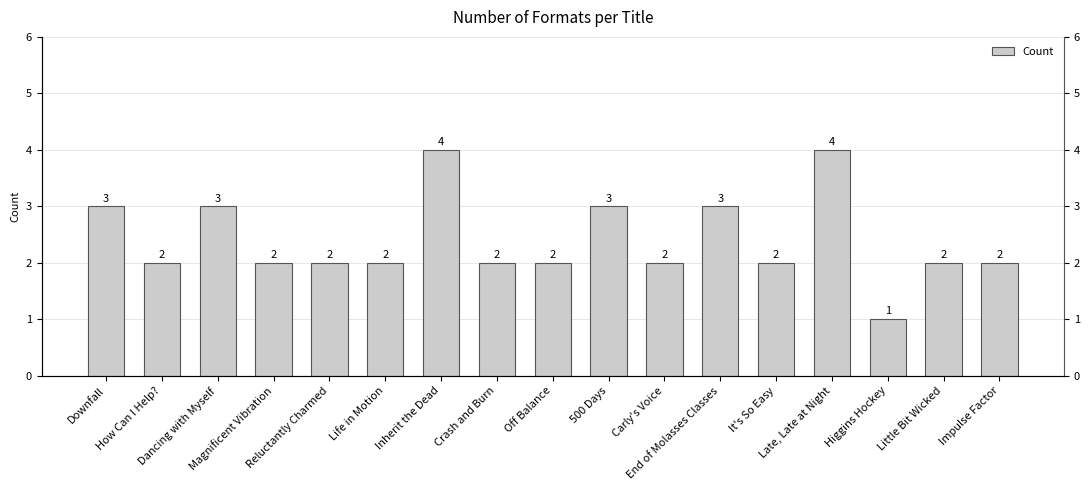

What position from the left is Downfall?

1